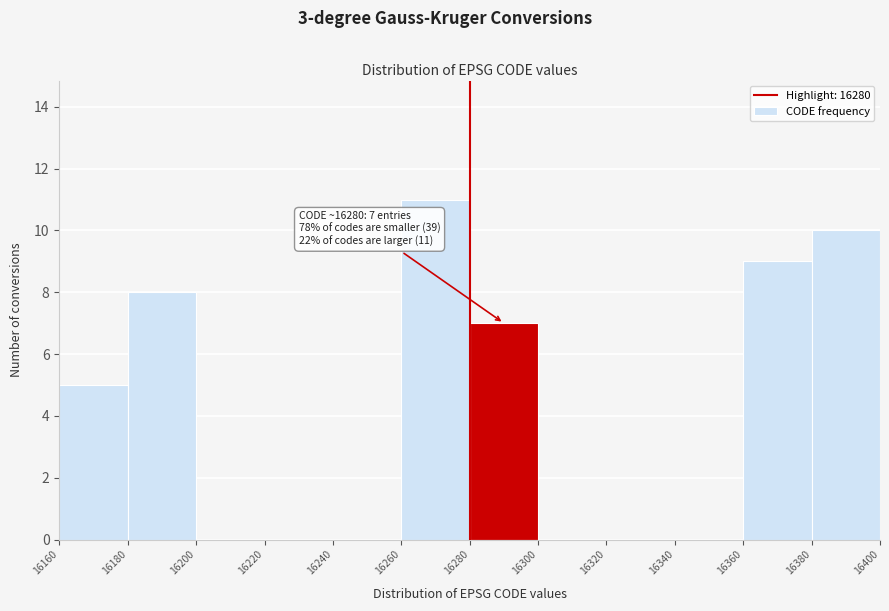

Over which range of the x-axis is the bar tallest?

16260 to 16280